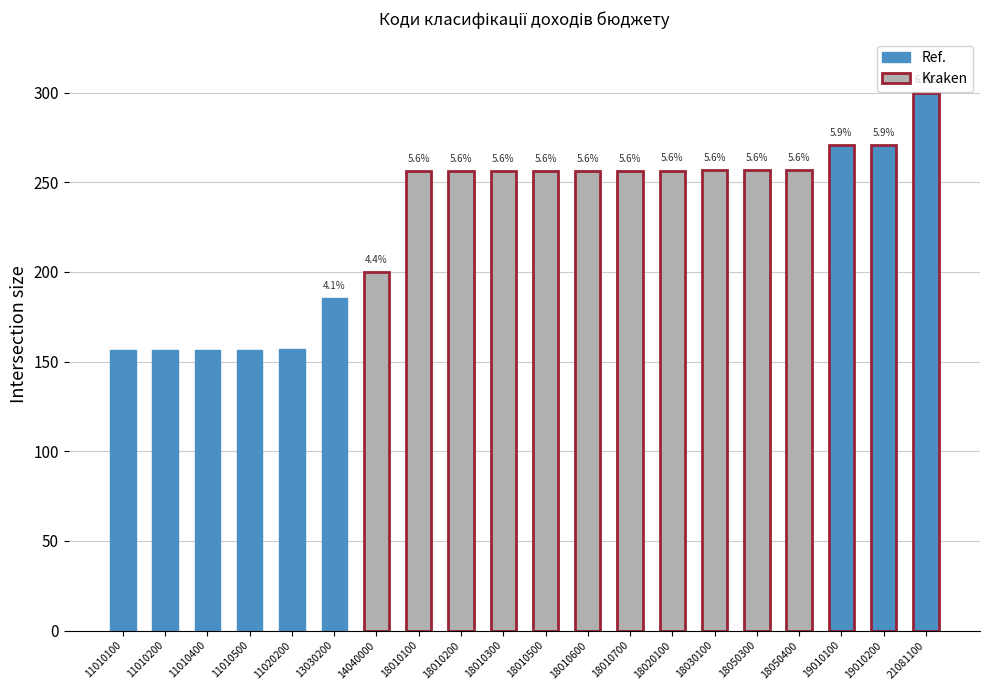

Reading left to right, list all the values displayed in this chart.

156.7	156.7	156.7	156.7	156.8	185.4	199.8	256.3	256.3	256.3	256.3	256.3	256.3	256.4	256.6	256.9	256.9	270.5	270.5	300.0